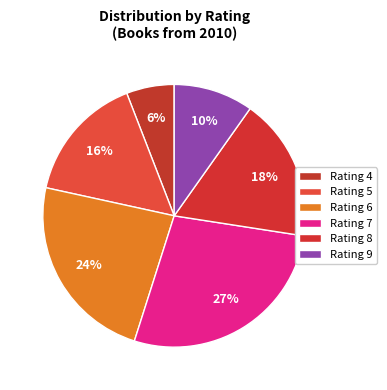

Is there any slice that represents more than half of the pie?

No